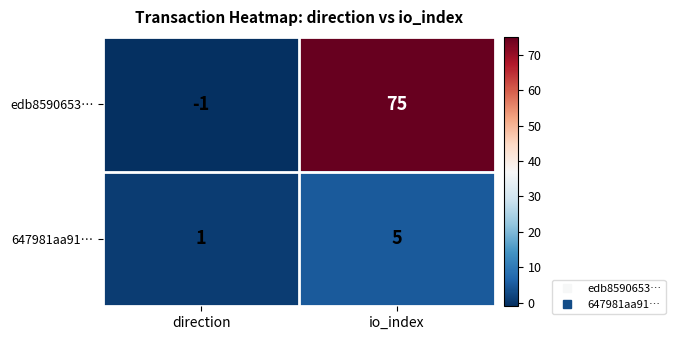

What is the minimum value shown in the chart?

-1